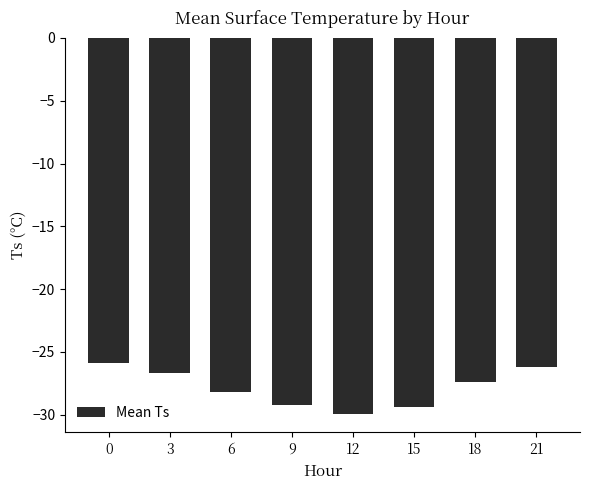

Between 9 and 21, which is larger?

21